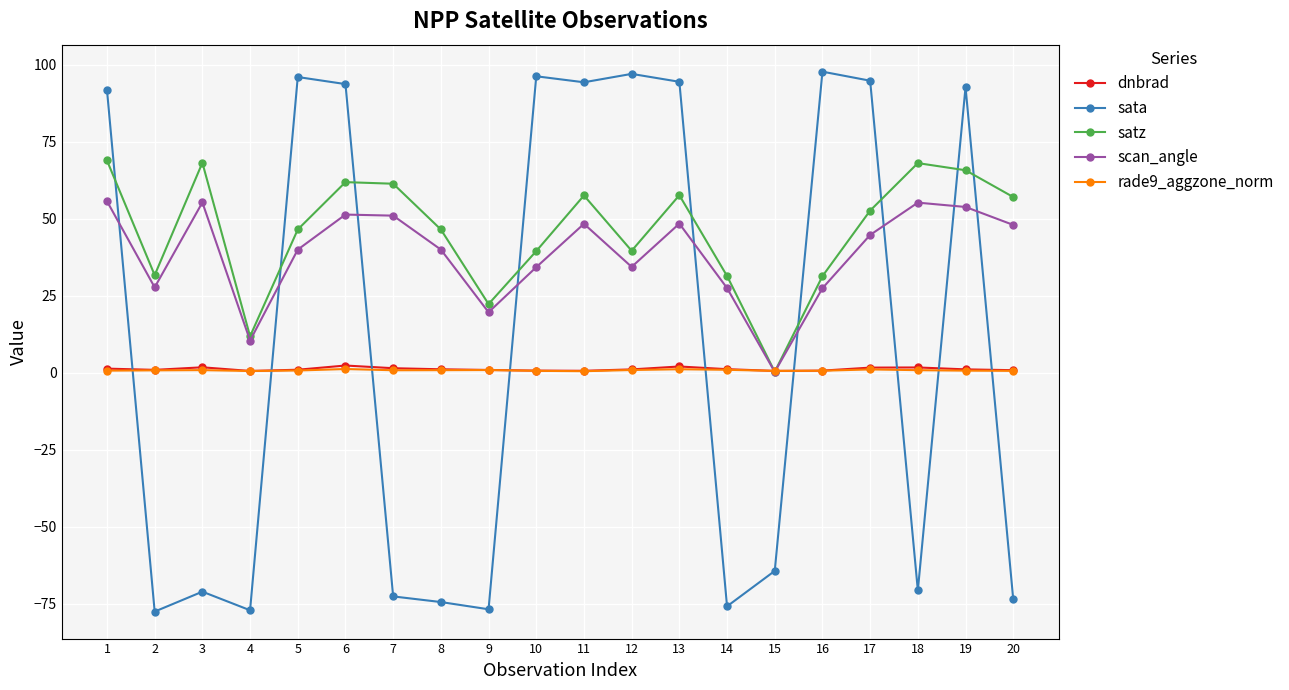

Where do scan_angle and rade9_aggzone_norm first cross each other?

14 and 15